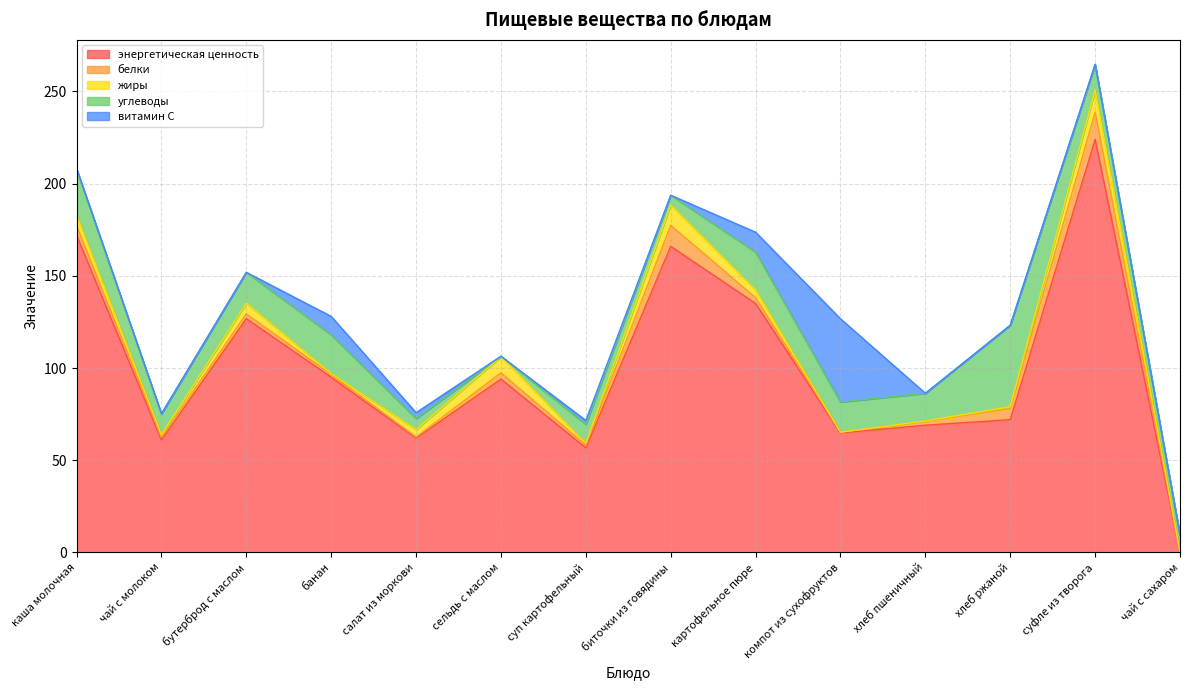

How many times do витамин С and жиры cross each other?

6